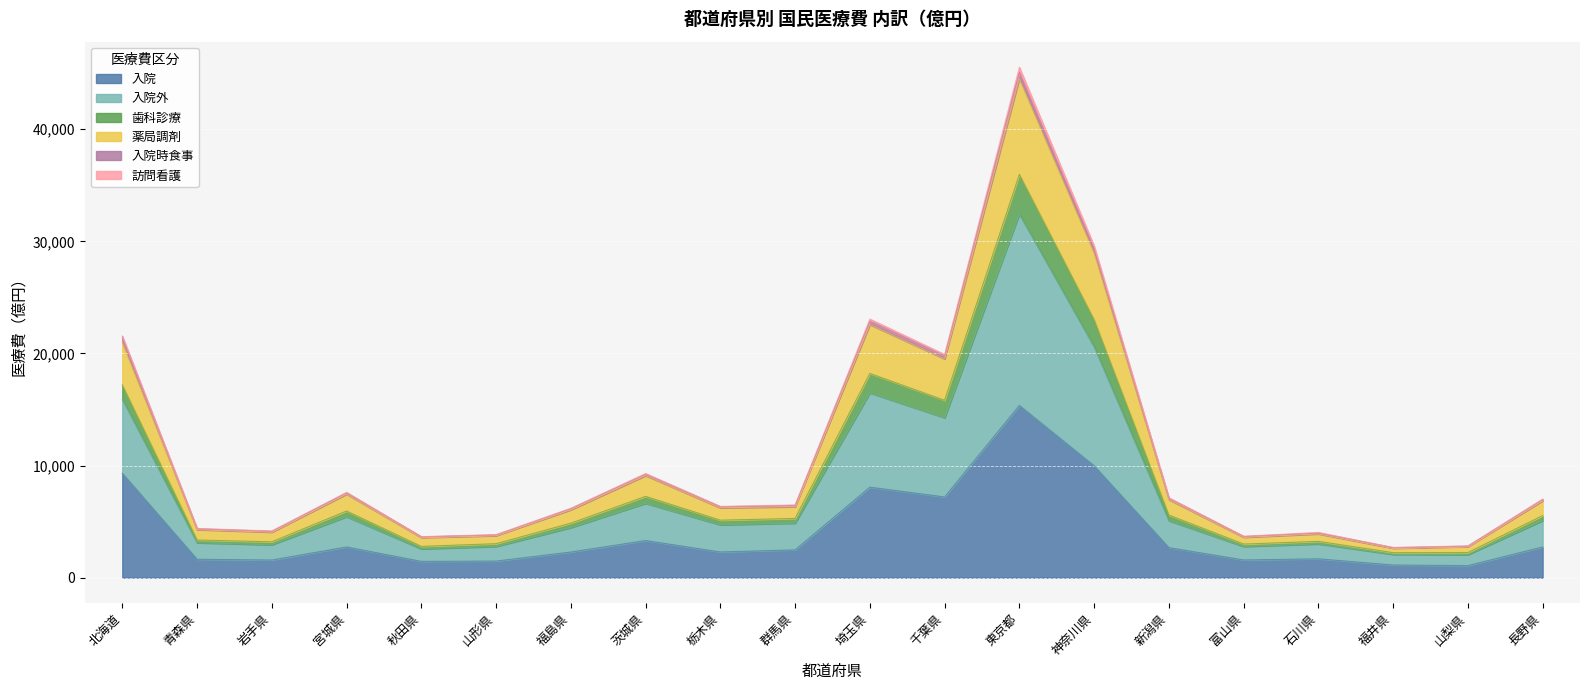

At which category is the sum across all series the highest?

東京都